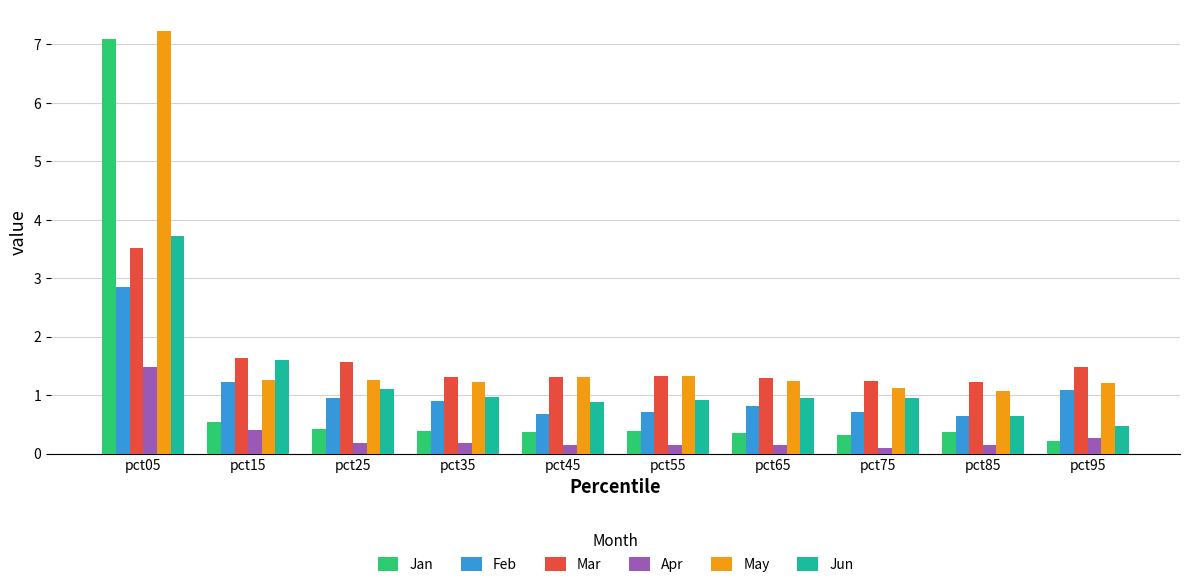

Are the bars horizontal?

No